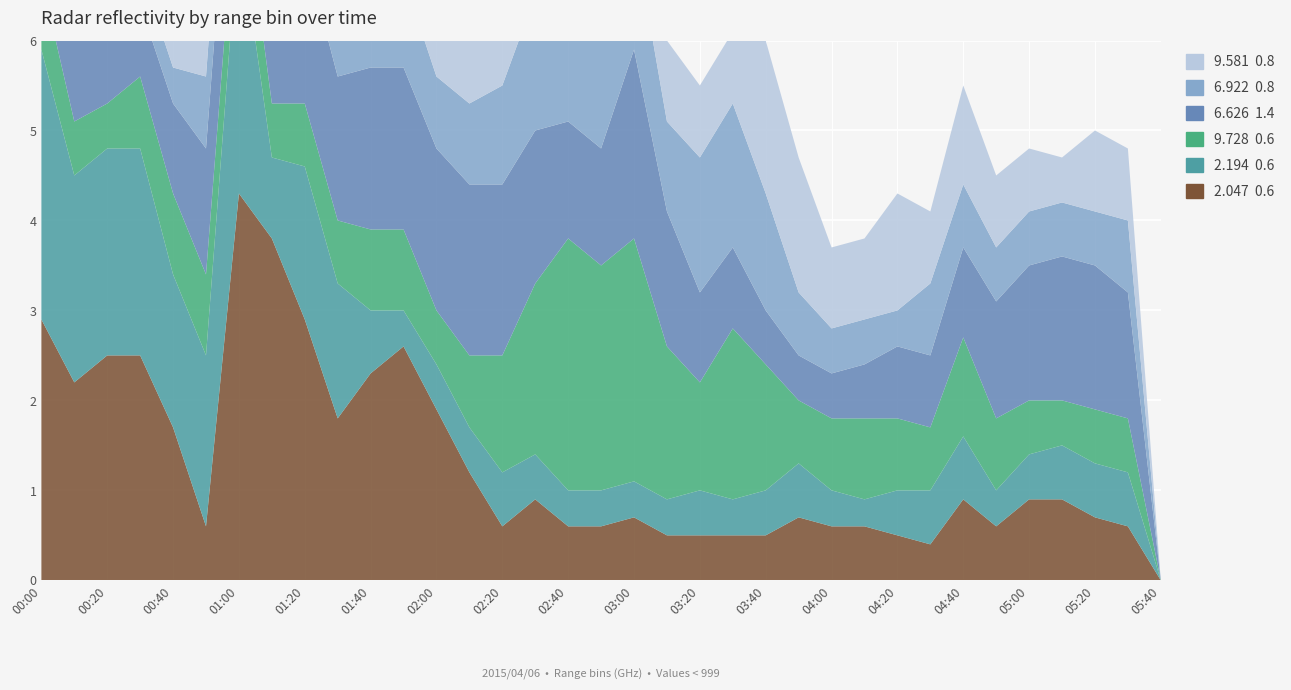

Reading right to left, transcribe all the data shown in this chart.

2.047: 0.0	0.6	0.7	0.9	0.9	0.6	0.9	0.4	0.5	0.6	0.6	0.7	0.5	0.5	0.5	0.5	0.7	0.6	0.6	0.9	0.6	1.2	1.9	2.6	2.3	1.8	2.9	3.8	4.3	0.6	1.7	2.5	2.5	2.2	2.9
2.194: 0.0	0.6	0.6	0.6	0.5	0.4	0.7	0.6	0.5	0.3	0.4	0.6	0.5	0.4	0.5	0.4	0.4	0.4	0.4	0.5	0.6	0.5	0.5	0.4	0.7	1.5	1.7	0.9	3.0	1.9	1.7	2.3	2.3	2.3	3.0
9.728: 0.0	0.6	0.6	0.5	0.6	0.8	1.1	0.7	0.8	0.9	0.8	0.7	1.4	1.9	1.2	1.7	2.7	2.5	2.8	1.9	1.3	0.8	0.6	0.9	0.9	0.7	0.7	0.6	0.8	0.9	0.9	0.8	0.5	0.6	0.8
6.626: 0.0	1.4	1.6	1.6	1.5	1.3	1.0	0.8	0.8	0.6	0.5	0.5	0.6	0.9	1.0	1.5	2.1	1.3	1.3	1.7	1.9	1.9	1.8	1.8	1.8	1.6	1.7	1.6	1.5	1.4	1.0	0.8	0.8	1.0	1.2
6.922: 0.0	0.8	0.6	0.6	0.6	0.6	0.7	0.8	0.4	0.5	0.5	0.7	1.3	1.6	1.5	1.0	1.3	1.5	1.7	1.5	1.1	0.9	0.8	1.0	1.2	1.0	1.1	1.2	1.0	0.8	0.4	0.4	0.6	1.1	1.2
9.581: 0.0	0.8	0.9	0.5	0.7	0.8	1.1	0.8	1.3	0.9	0.9	1.5	1.7	0.8	0.8	0.9	0.9	0.9	0.9	0.7	0.8	0.7	0.7	1.1	1.0	0.7	0.6	0.6	0.6	0.6	0.5	0.8	0.5	0.6	0.6